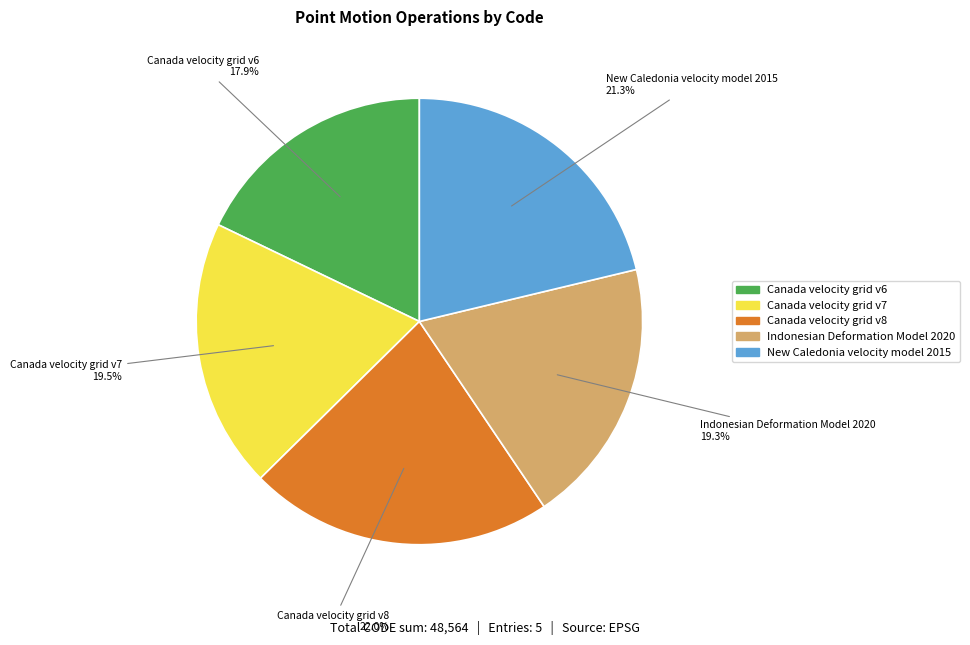

What percentage do Canada velocity grid v8 and Canada velocity grid v6 together represent?

39.9%